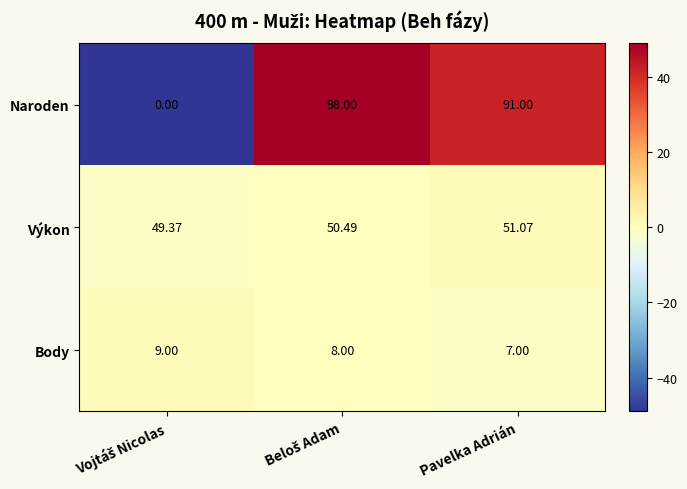

Rank the series by their average value, from lowest to highest.

Body, Výkon, Naroden